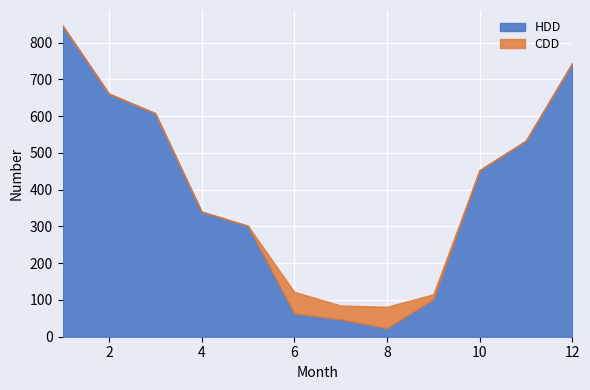

True or false: HDD has a value of 181.2 at 5.

False